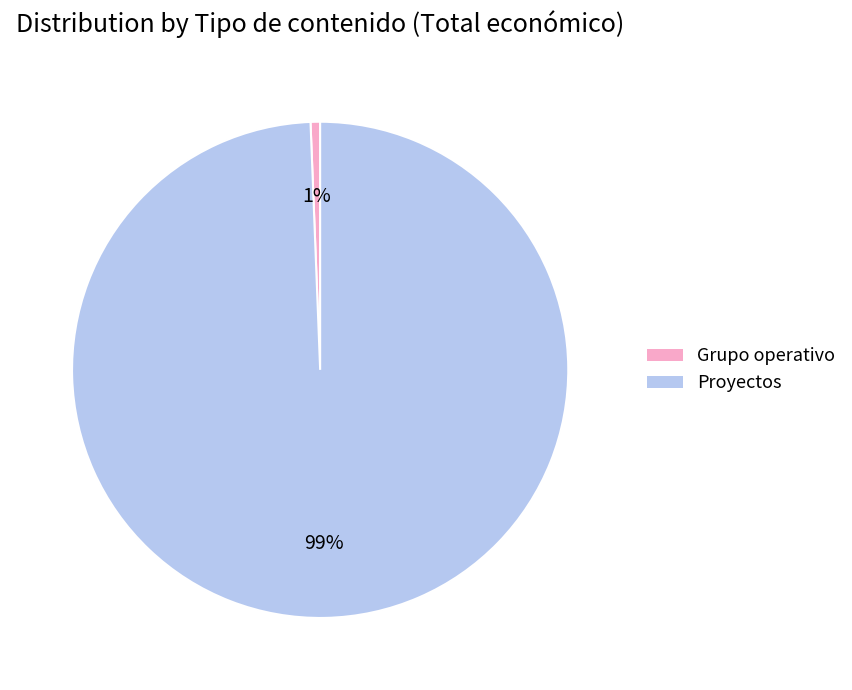

To the nearest percent, what is the average slice percentage?

50%